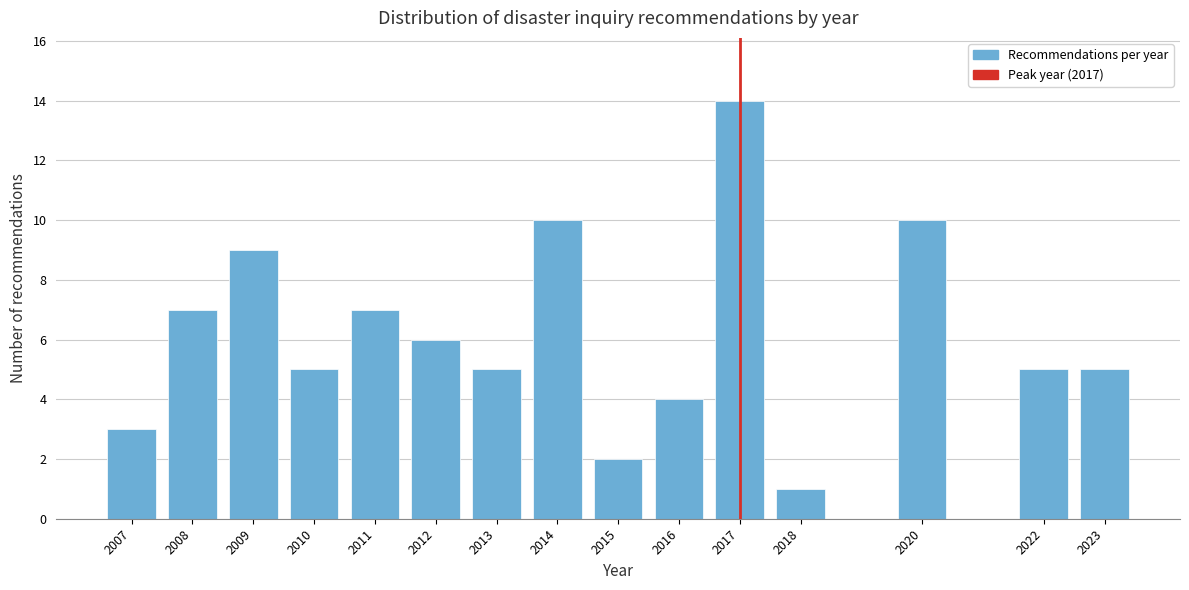

Reading right to left, what are all the values shown in this chart?

5	5	10	1	14	4	2	10	5	6	7	5	9	7	3